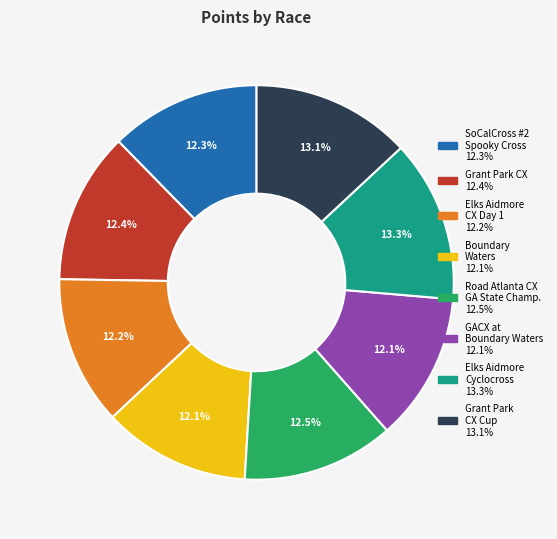

Is there a majority slice in this chart?

No